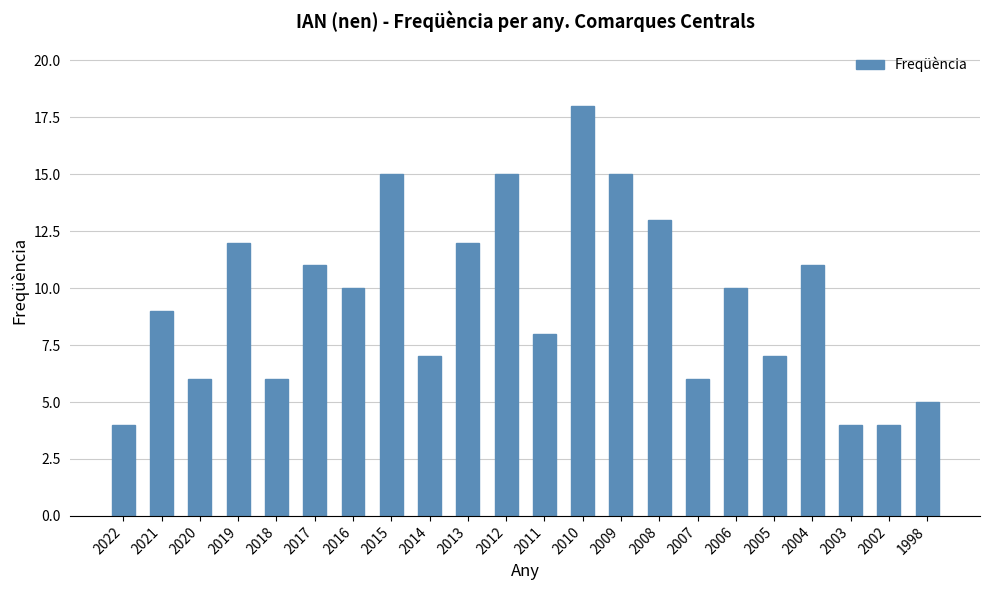

Reading left to right, extract all data points from this chart.

4	9	6	12	6	11	10	15	7	12	15	8	18	15	13	6	10	7	11	4	4	5